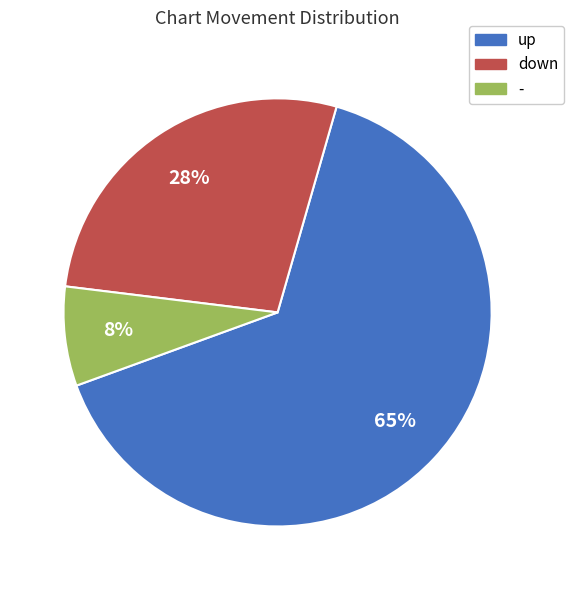

Which slice is the smallest?

-